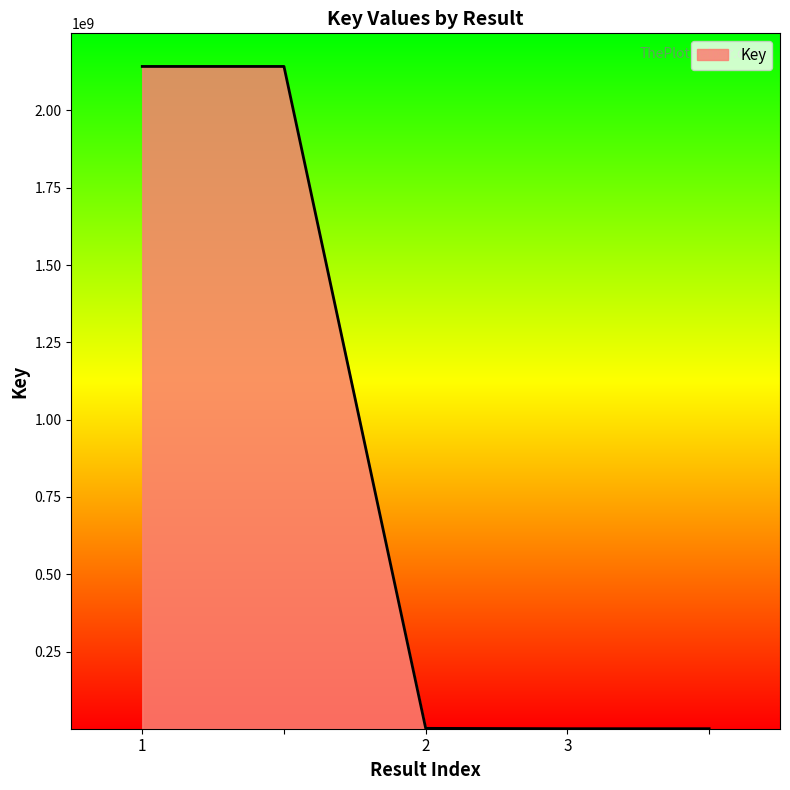

What is the maximum value shown in the chart?

2142264276